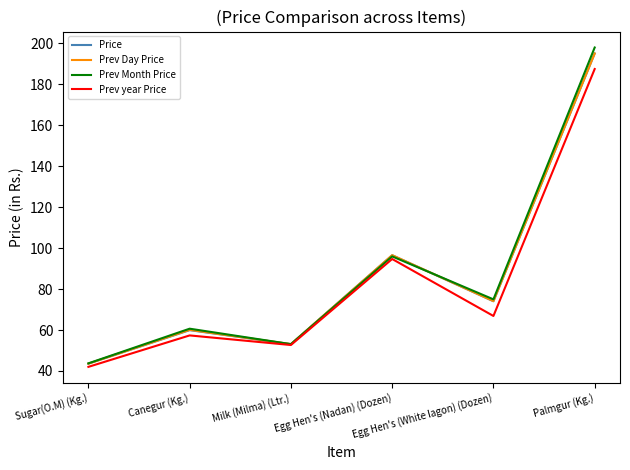

Which series has the widest spread of values?

Prev Month Price